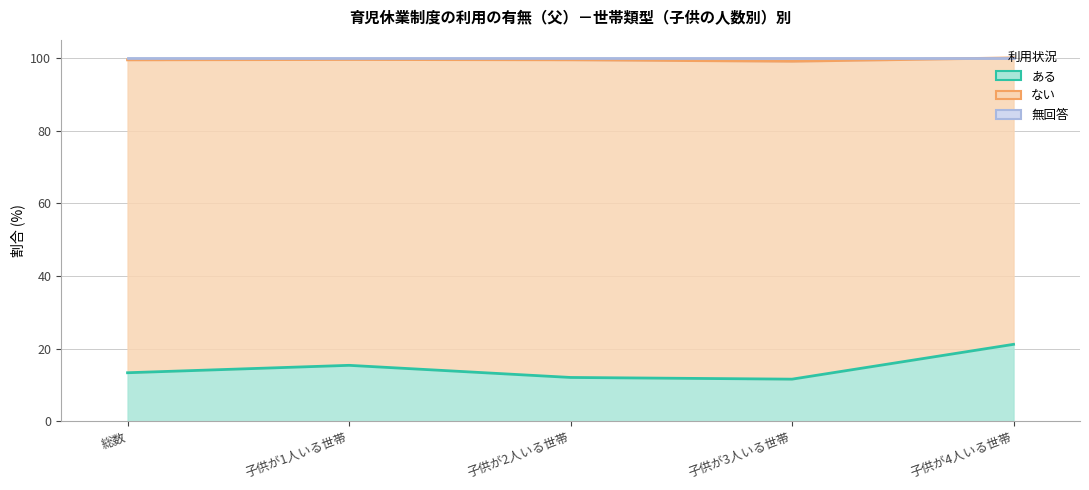

Is it true that 無回答 equals 168.7 at 子供が1人いる世帯?

False